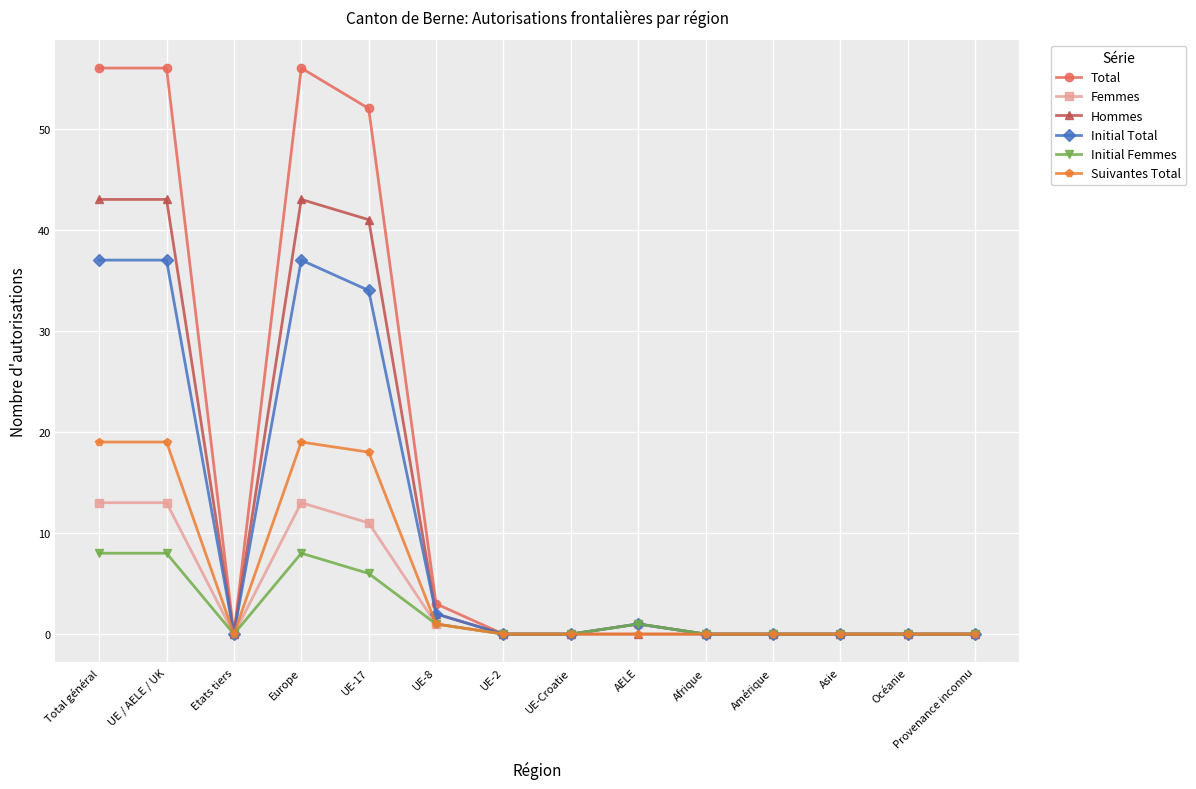

What is the spread (max minus min) of values at AELE?

1